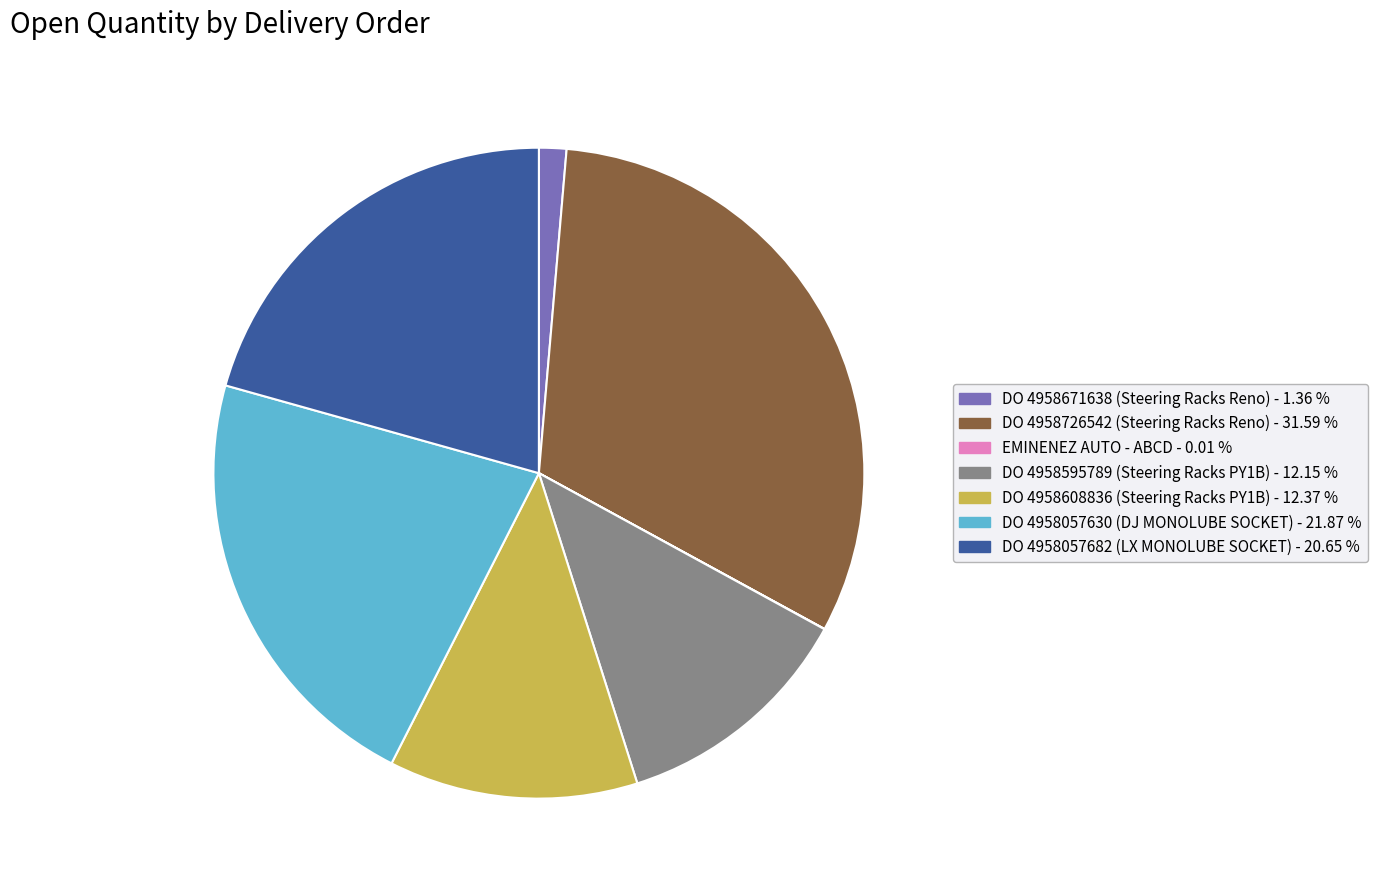

Is there a majority slice in this chart?

No